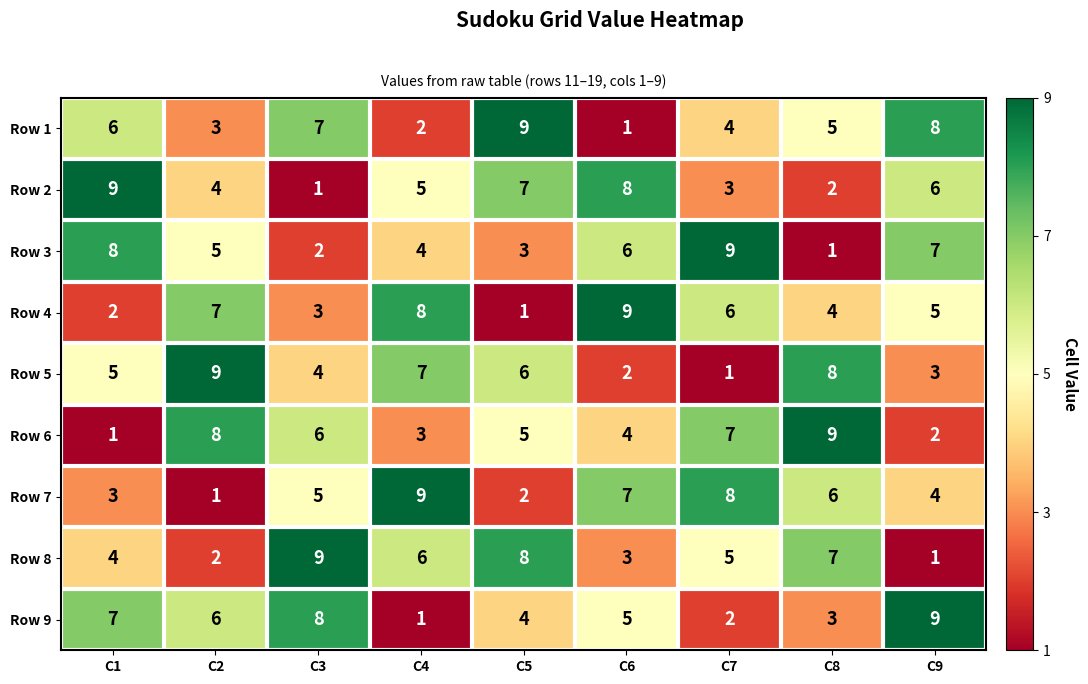

What is the difference between the second highest and minimum values in the Row 4 series?

7